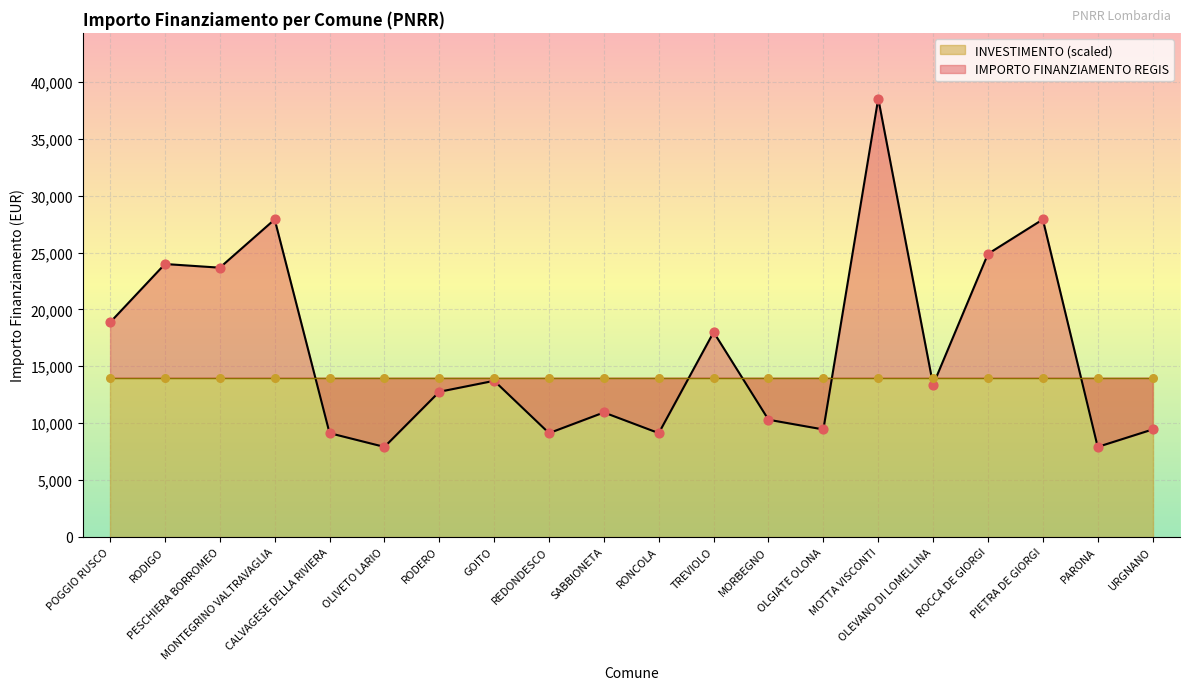

Approximately how many times larger is the value at OLGIATE OLONA compared to URGNANO?

1.0